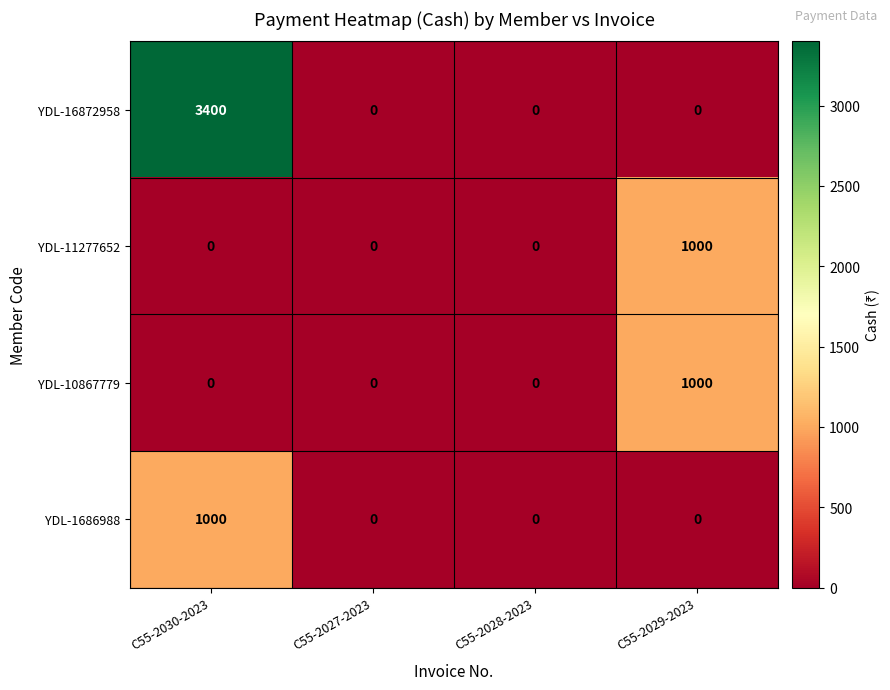

What is the sum of the YDL-16872958 values at C55-2030-2023 and C55-2027-2023?

3400